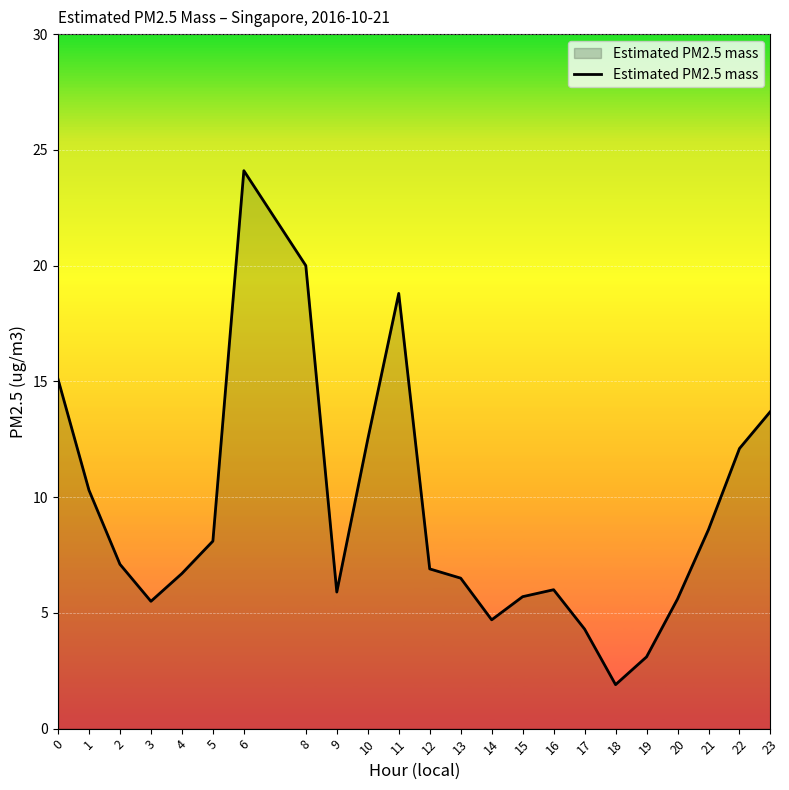

What is the change in value from 1 to 20?

-4.7